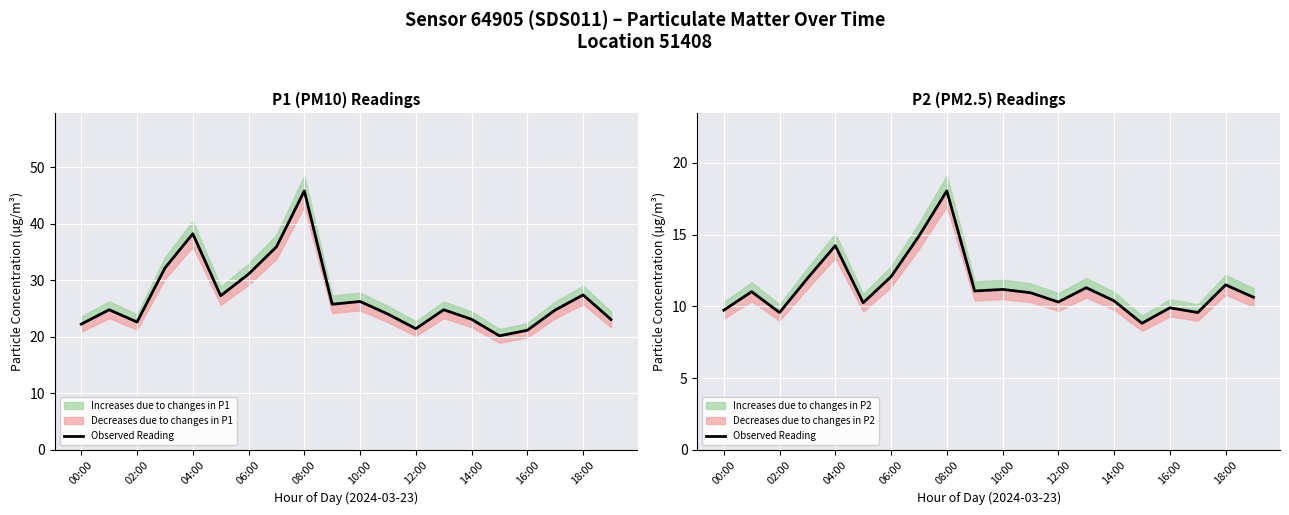

How many lines are shown in the chart?

1